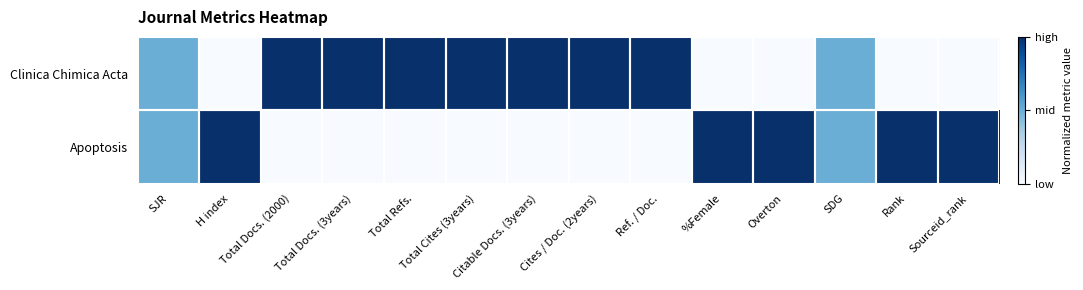

Reading right to left, extract all data points from this chart.

Clinica Chimica Acta: Sourceid_rank=0.0	Rank=0.0	SDG=0.5	Overton=0.0	%Female=0.0	Ref. / Doc.=1.0	Cites / Doc. (2years)=1.0	Citable Docs. (3years)=1.0	Total Cites (3years)=1.0	Total Refs.=1.0	Total Docs. (3years)=1.0	Total Docs. (2000)=1.0	H index=0.0	SJR=0.5
Apoptosis: Sourceid_rank=1.0	Rank=1.0	SDG=0.5	Overton=1.0	%Female=1.0	Ref. / Doc.=0.0	Cites / Doc. (2years)=0.0	Citable Docs. (3years)=0.0	Total Cites (3years)=0.0	Total Refs.=0.0	Total Docs. (3years)=0.0	Total Docs. (2000)=0.0	H index=1.0	SJR=0.5